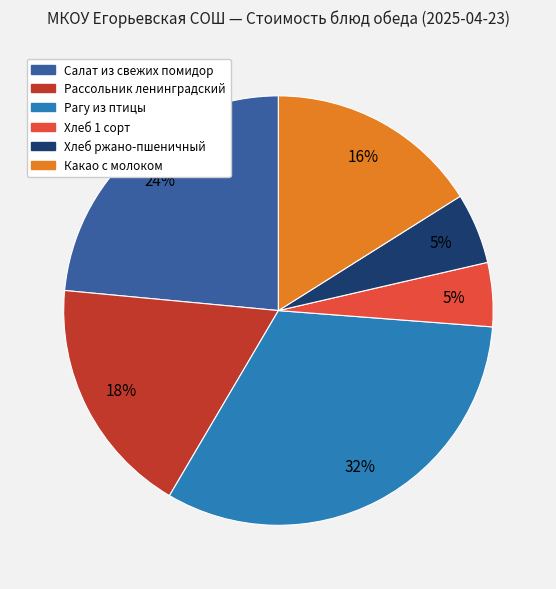

Is it true that Хлеб ржано-пшеничный is 5% of the pie?

True